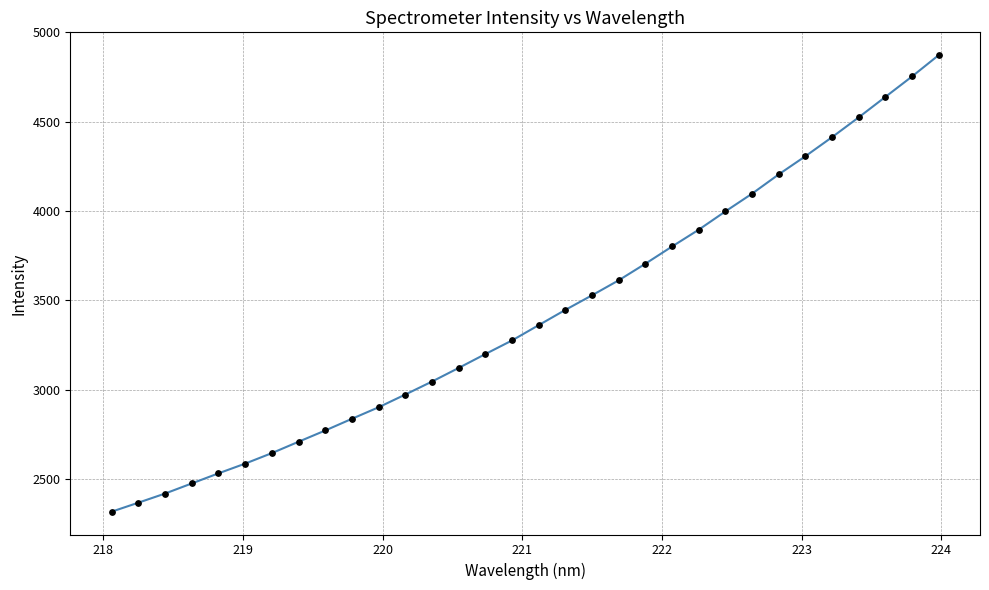

What is the greatest value displayed?

4872.5